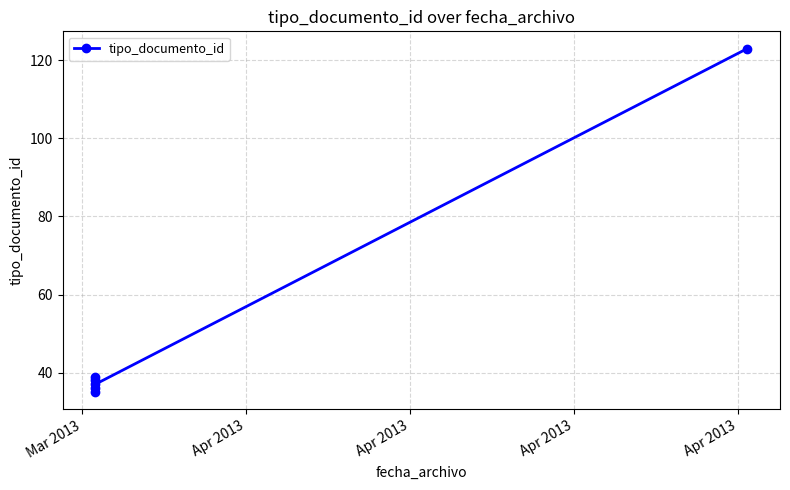

How many values are below 38?

3